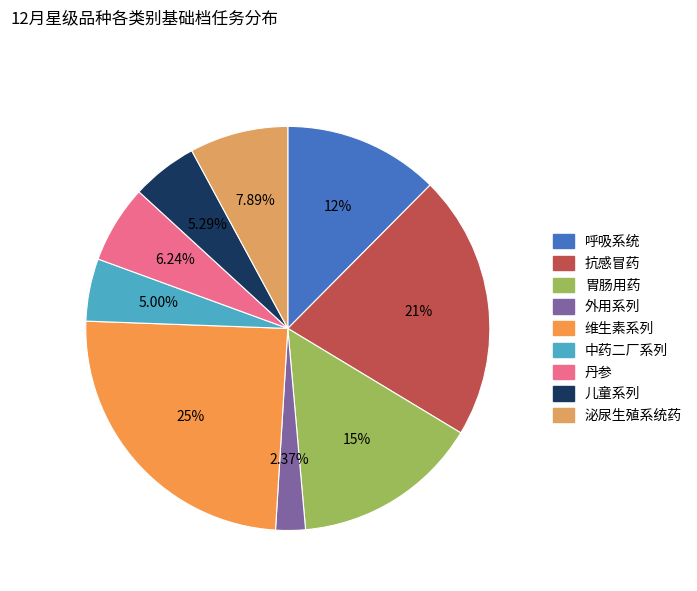

Rank the categories by value from lowest to highest.

外用系列, 中药二厂系列, 儿童系列, 丹参, 泌尿生殖系统药, 呼吸系统, 胃肠用药, 抗感冒药, 维生素系列